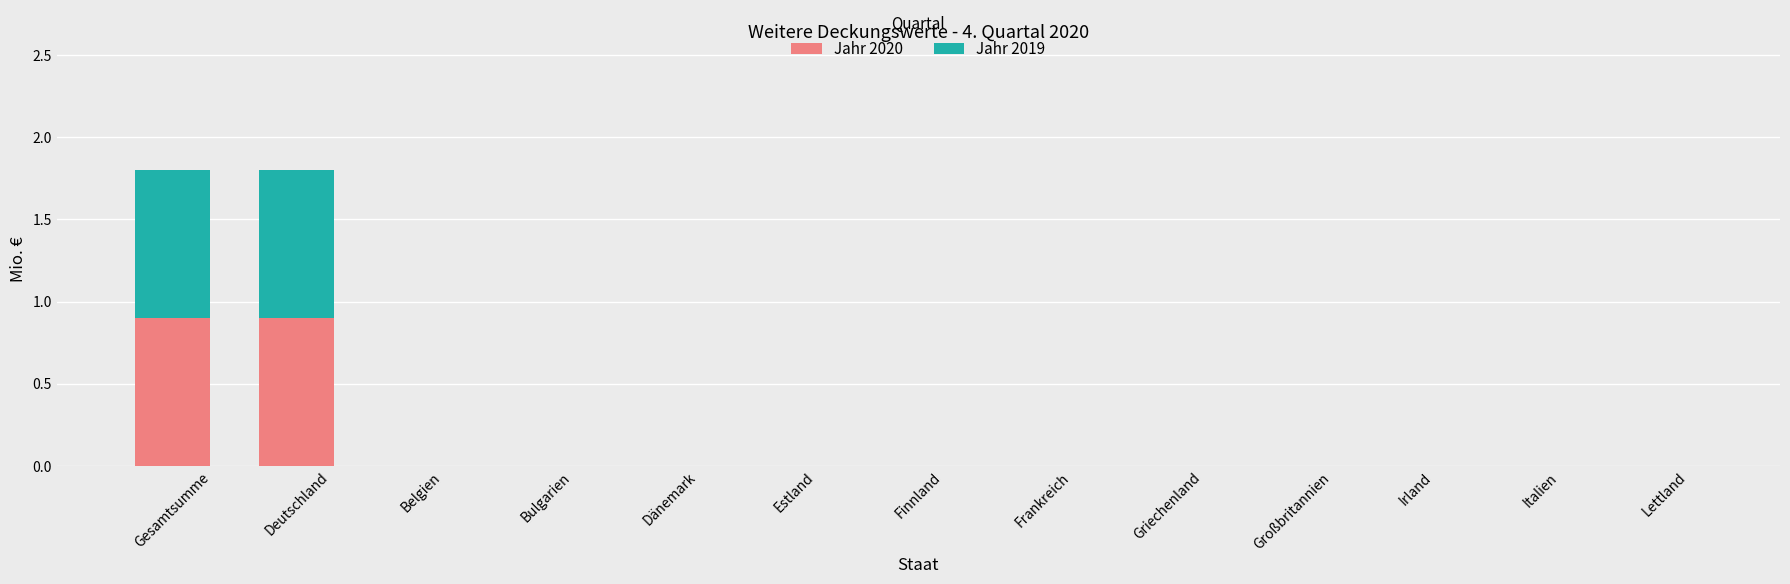

Count the number of categories in the chart.

13